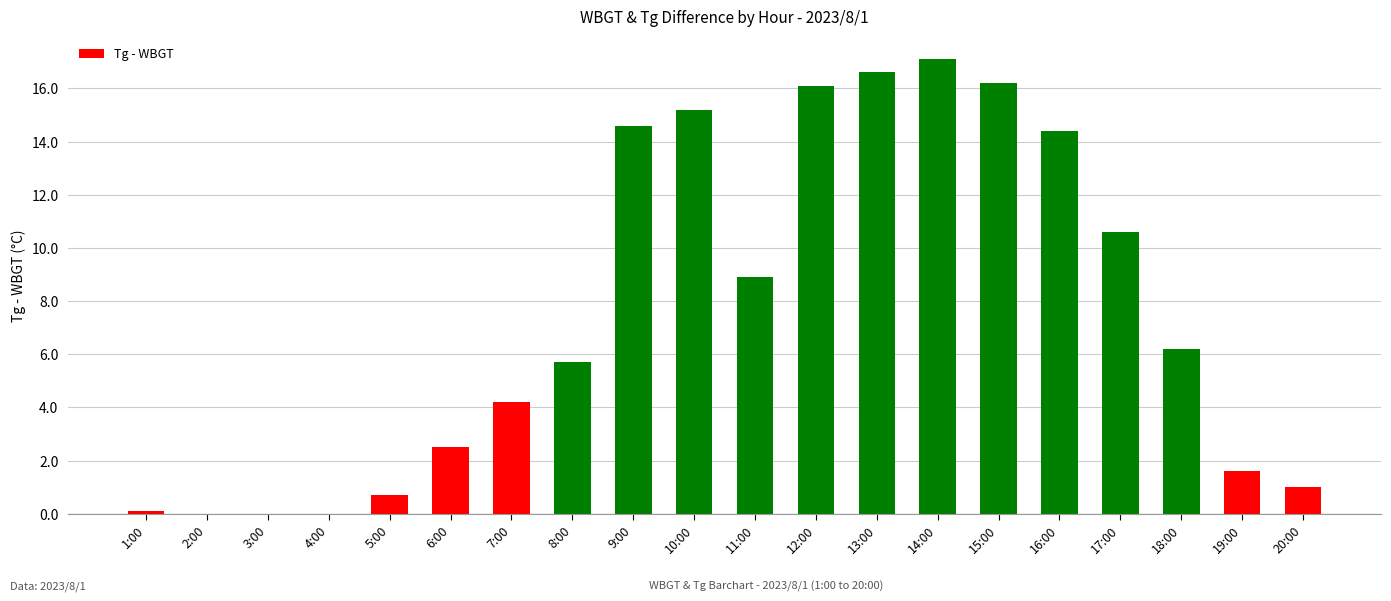

What is the sum of the values at 8:00 and 3:00?

5.7